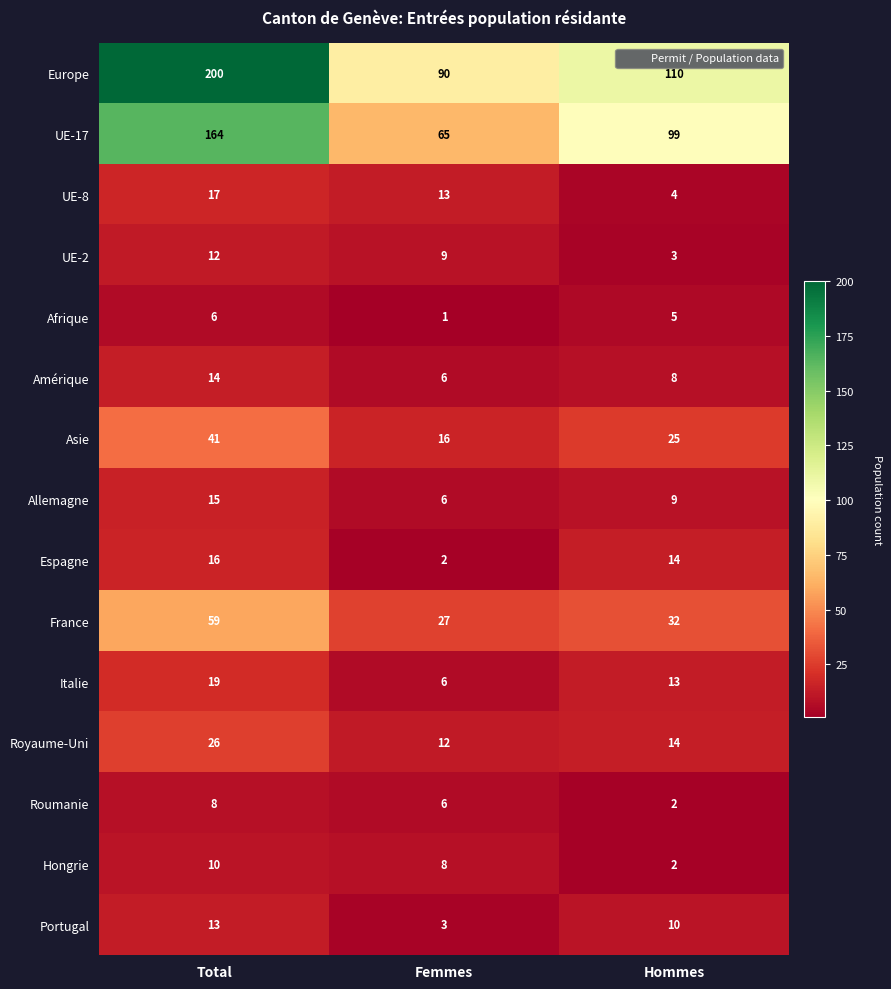

Which label corresponds to the smallest value in the chart?

Femmes